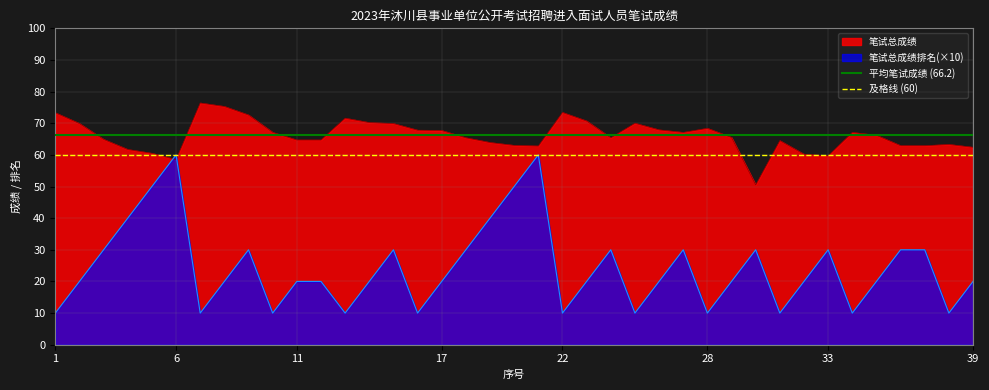

The value of 笔试总成绩 at 17 is 16.4. True or false?

False